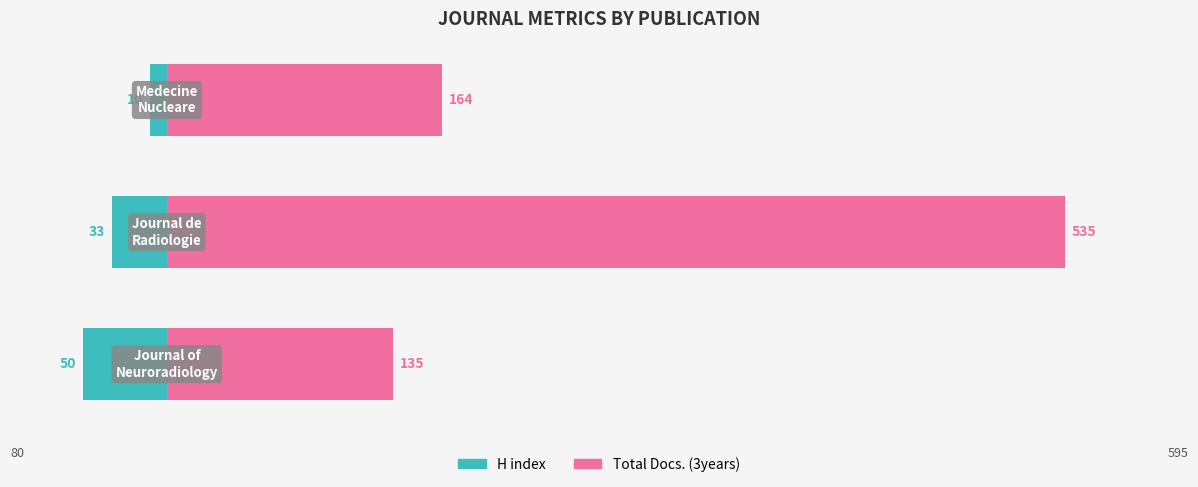

At how many categories does at least one series exceed 50?

3